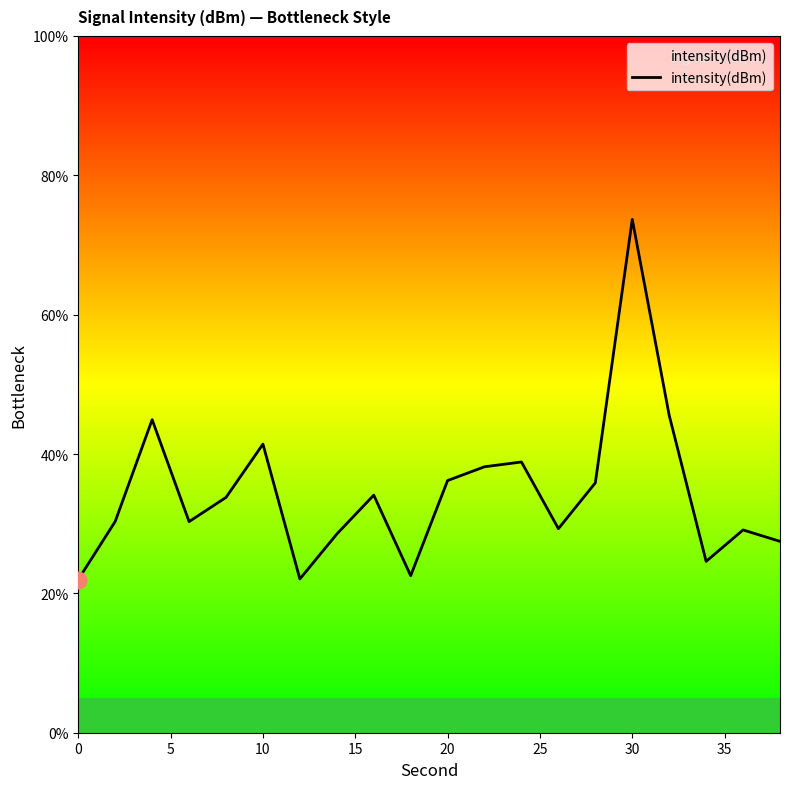

What is the smallest value displayed?

22.0